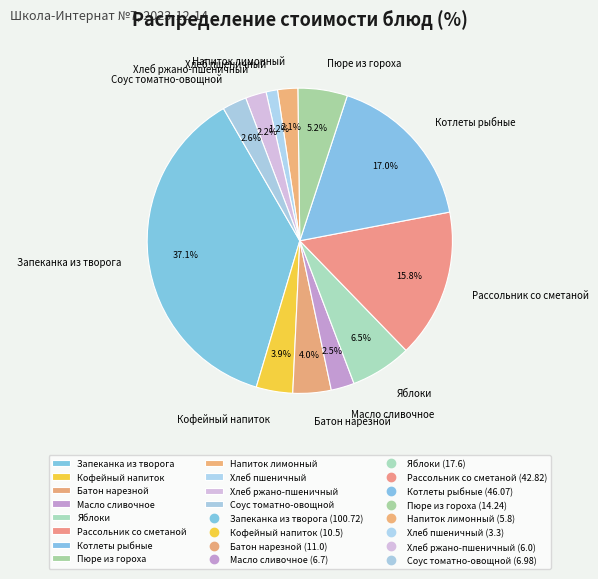

The Котлеты рыбные slice represents 7% of the pie. True or false?

False